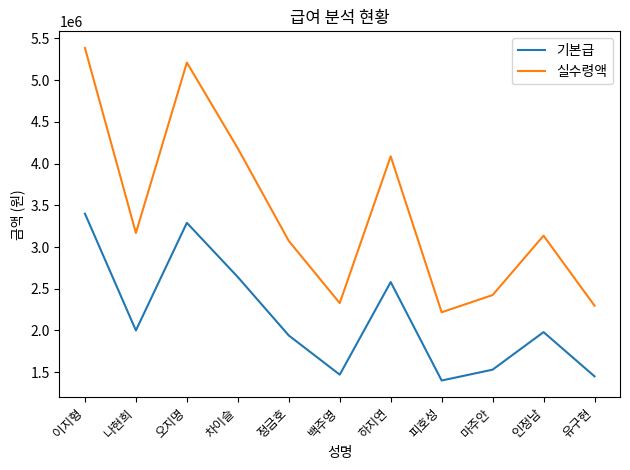

Reading left to right, list all the values displayed in this chart.

기본급: 이지형=3400000	나현희=2000000	오지명=3290000	차이슬=2640000	정금호=1940000	백주영=1470000	하지연=2580000	피호성=1400000	마주안=1530000	인정남=1980000	유구현=1450000
실수령액: 이지형=5386000	나현희=3168000	오지명=5211000	차이슬=4182000	정금호=3073000	백주영=2328000	하지연=4087000	피호성=2218000	마주안=2424000	인정남=3136000	유구현=2297000